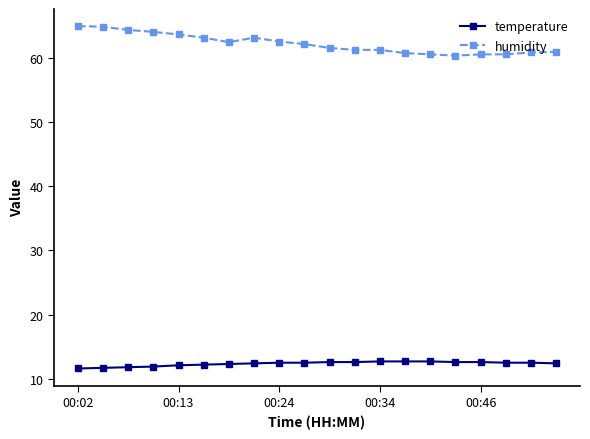

Which series has the largest range (max minus min)?

humidity